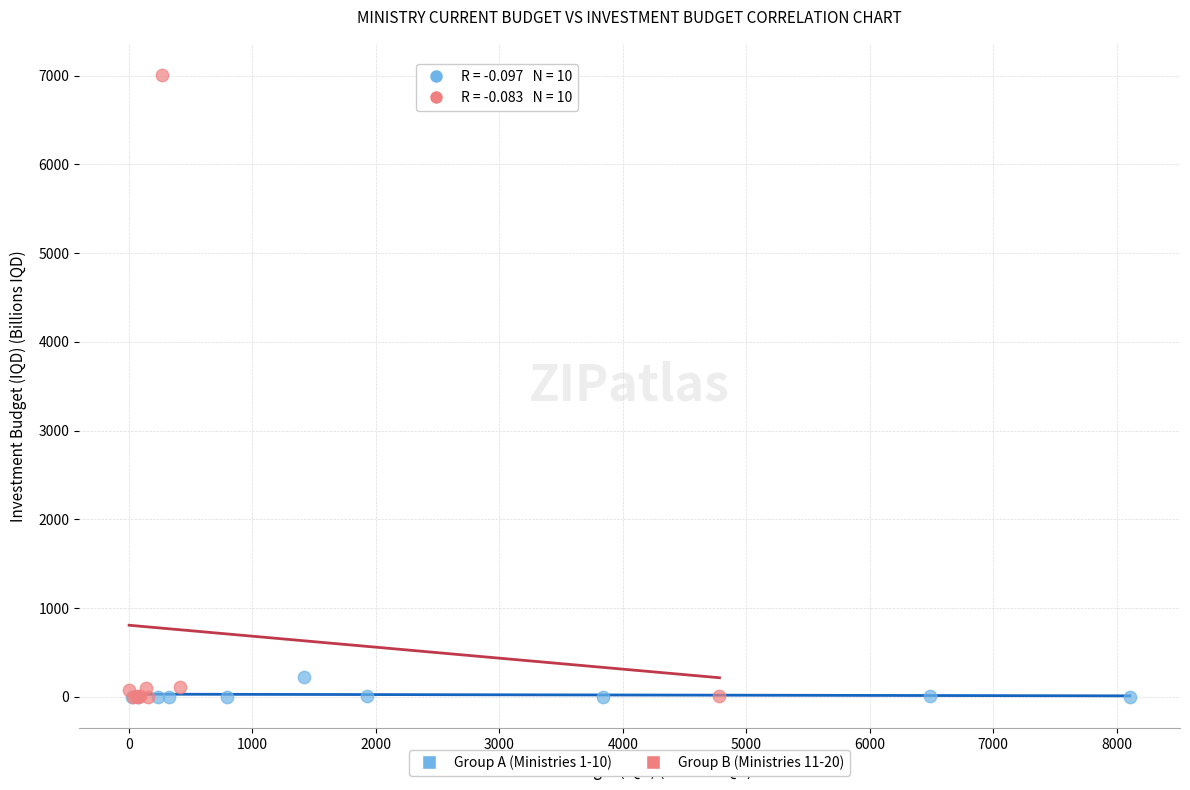

Which series contains the highest Y value?

Group B (Ministries 11-20)